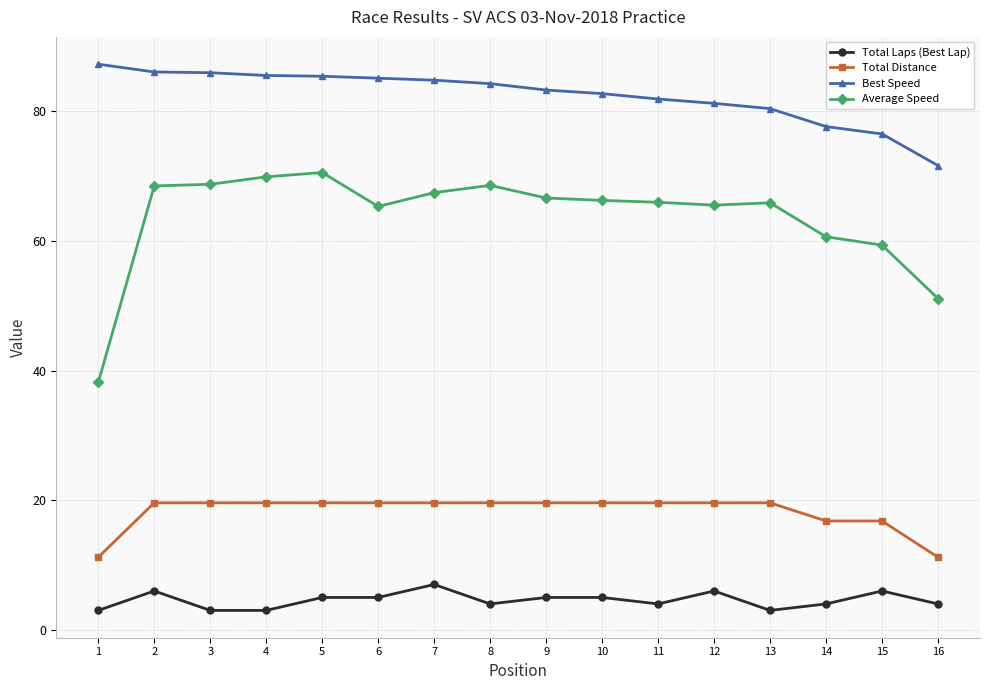

What are all the series names shown in the legend?

Total Laps (Best Lap), Total Distance, Best Speed, Average Speed